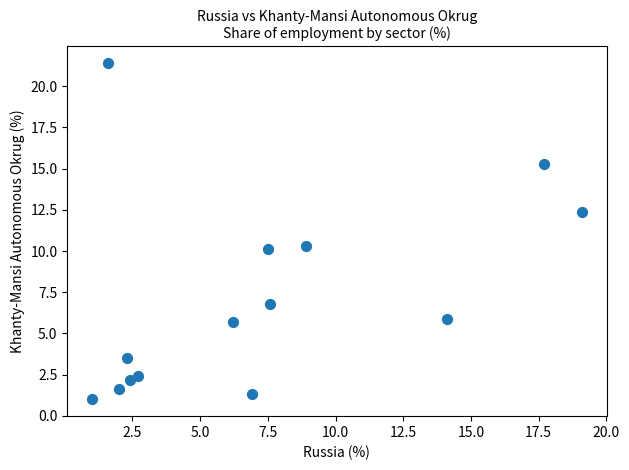

What is the range of X values (max minus min)?

18.1